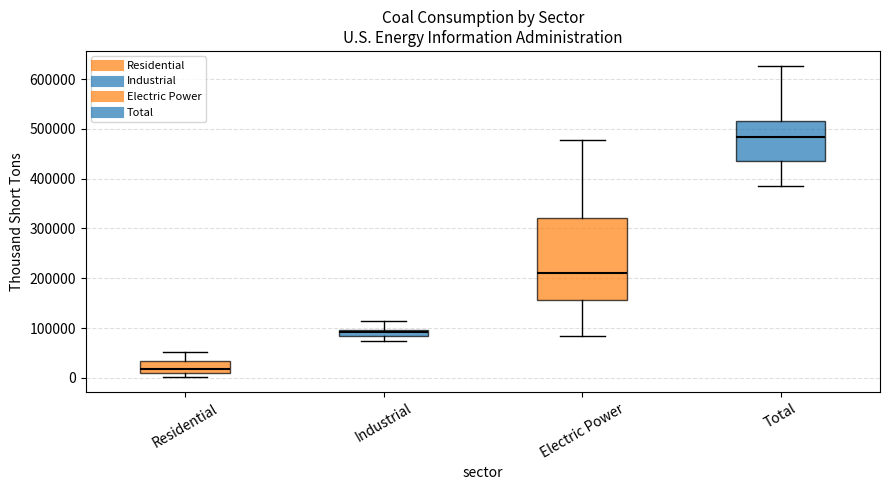

Which box has the highest median line?

Total